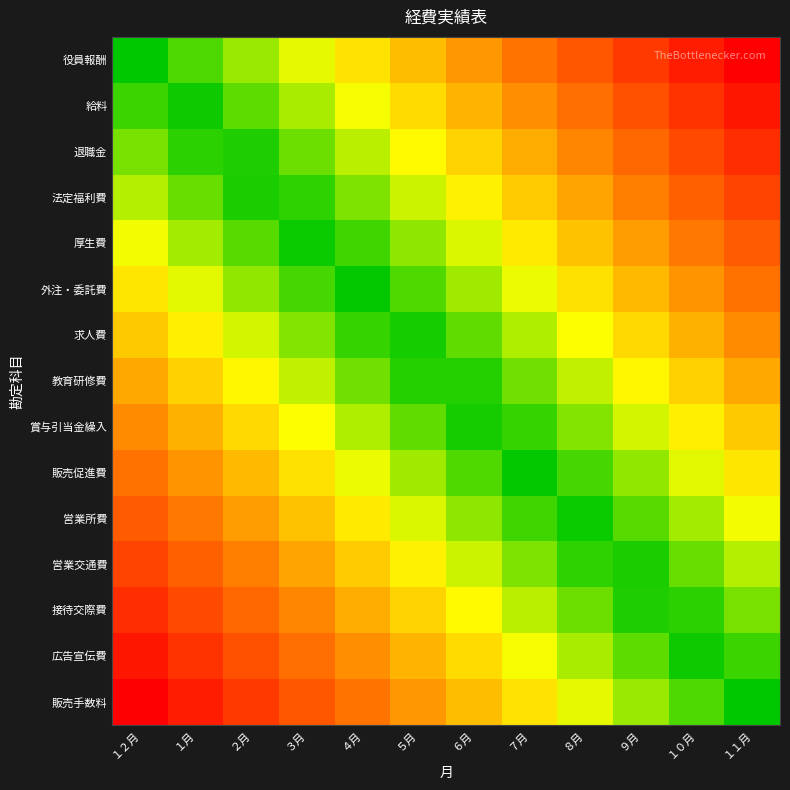

Which series has the largest total across all categories?

役員報酬